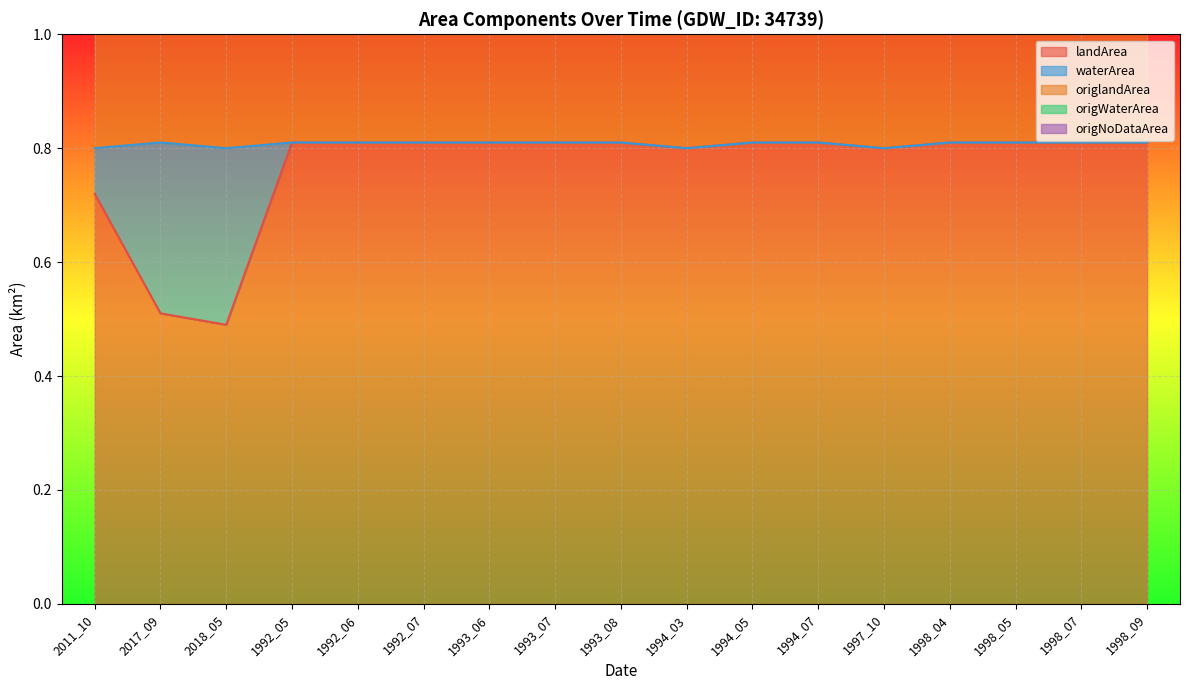

How many landArea values are between 0 and 1?

17